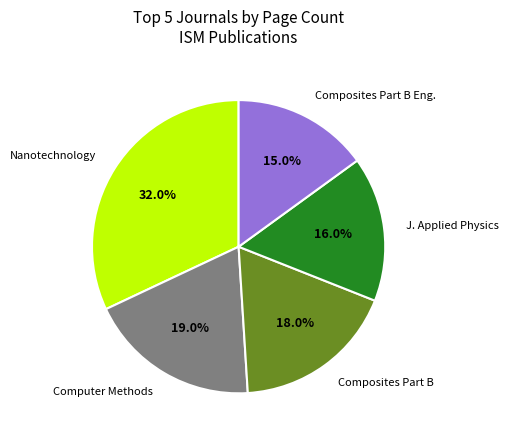

Is there any slice that represents more than half of the pie?

No